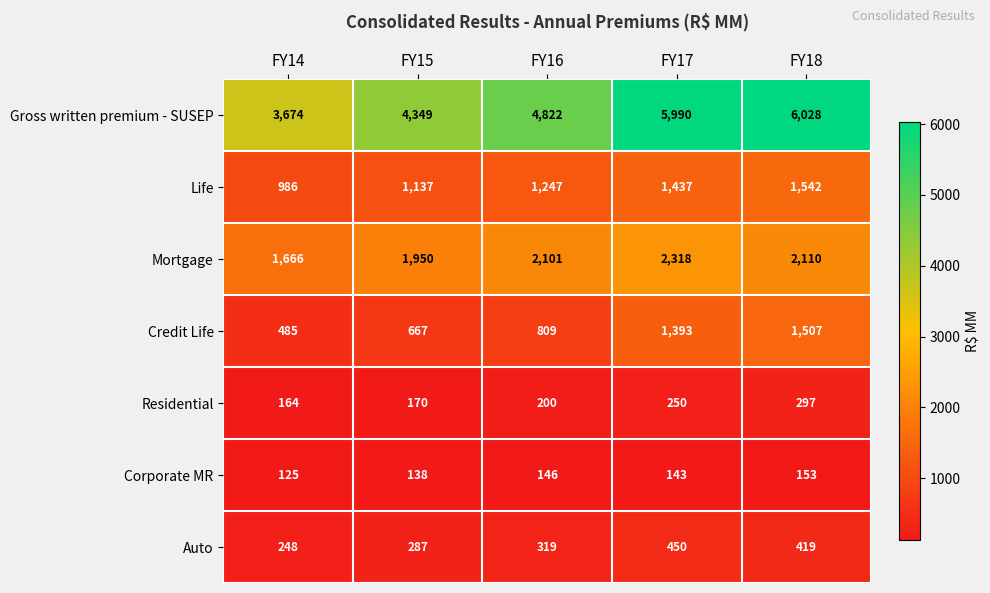

What is the total value across all series at FY16?

9644